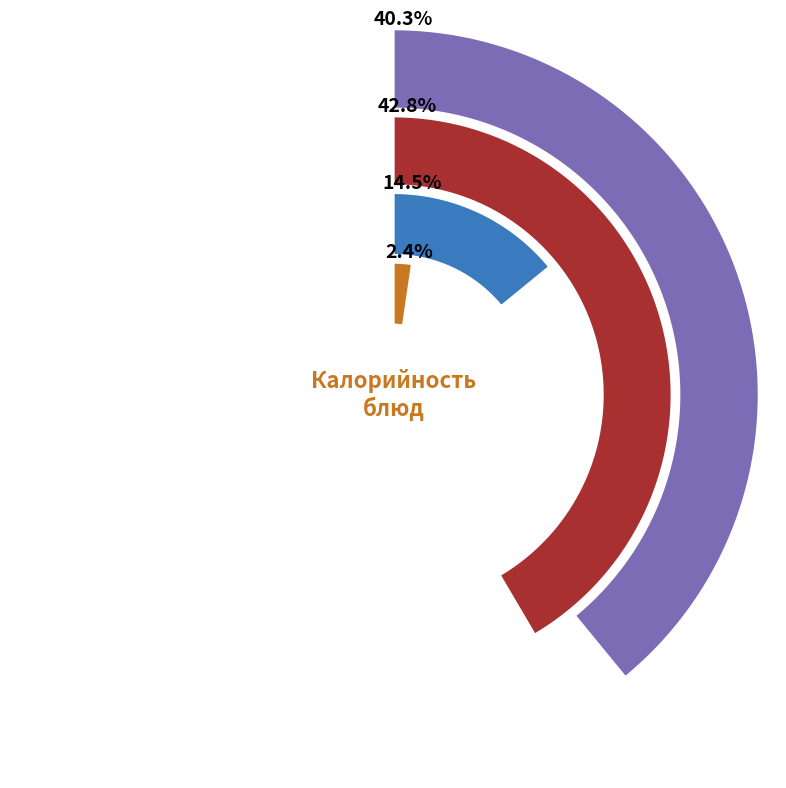

Is there any slice that represents more than half of the pie?

No